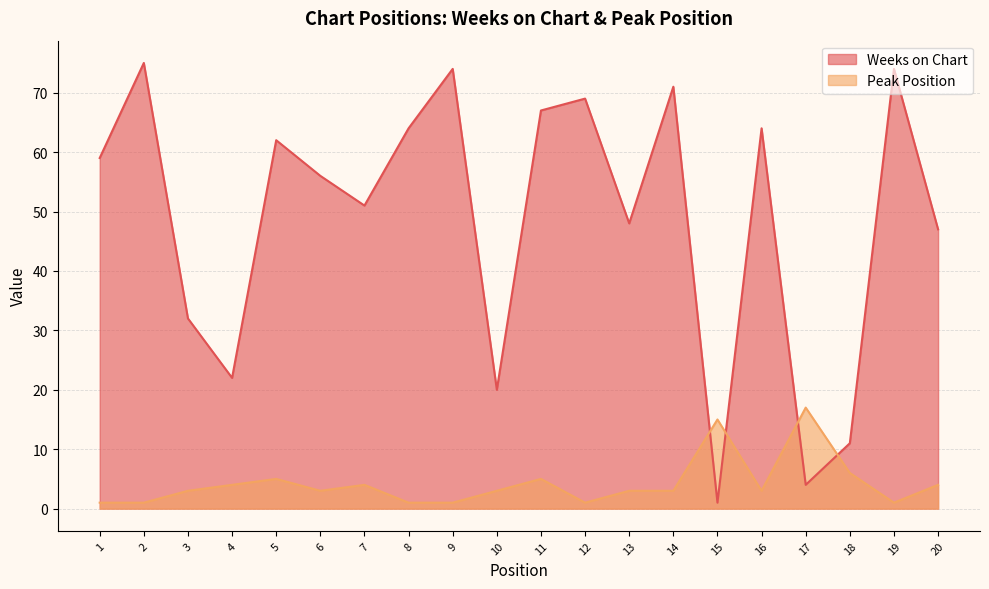

Rank the series at 7 from highest to lowest value.

Weeks on Chart, Peak Position